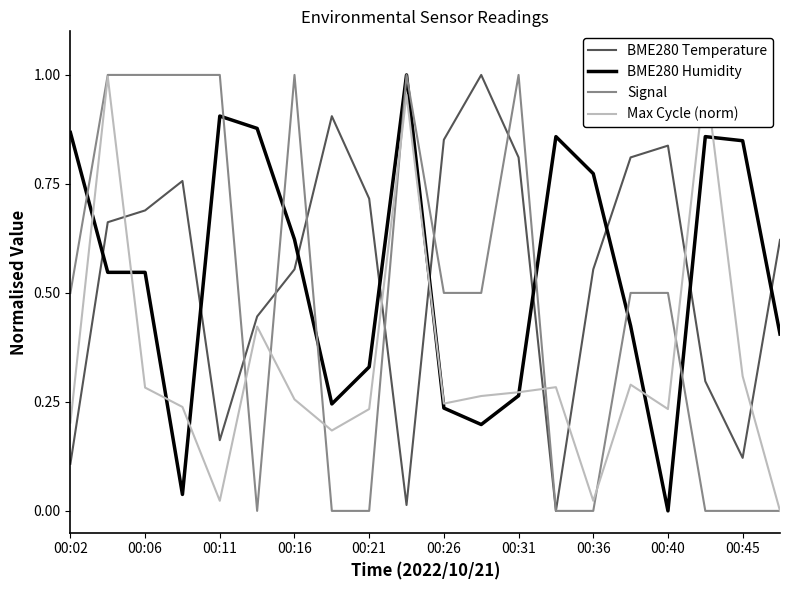

True or false: Signal has a value of 1.0 at 00:11.

True